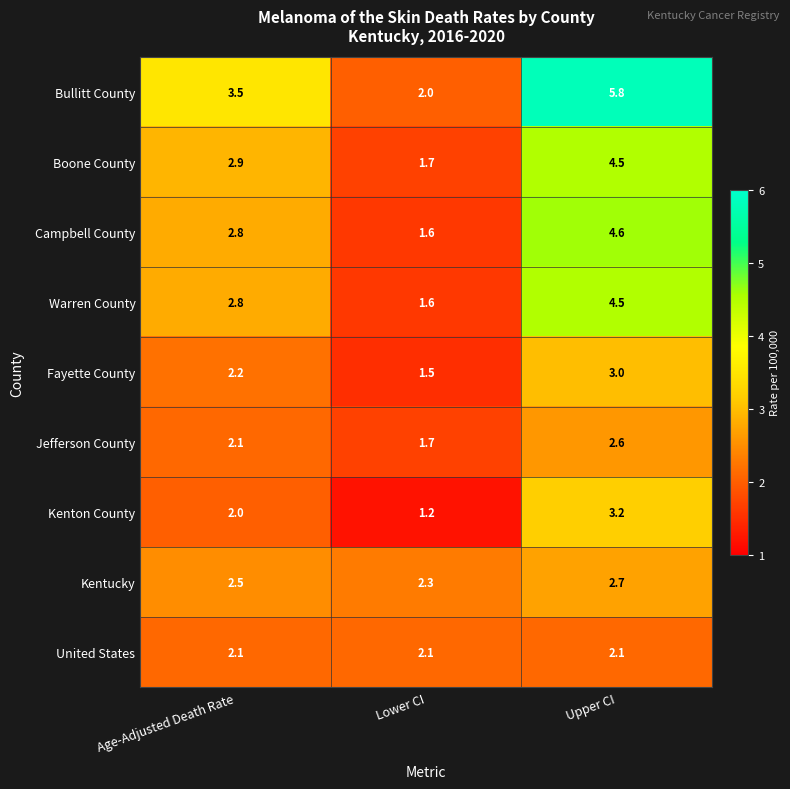

Rank the categories by Boone County value from highest to lowest.

Upper CI, Age-Adjusted Death Rate, Lower CI